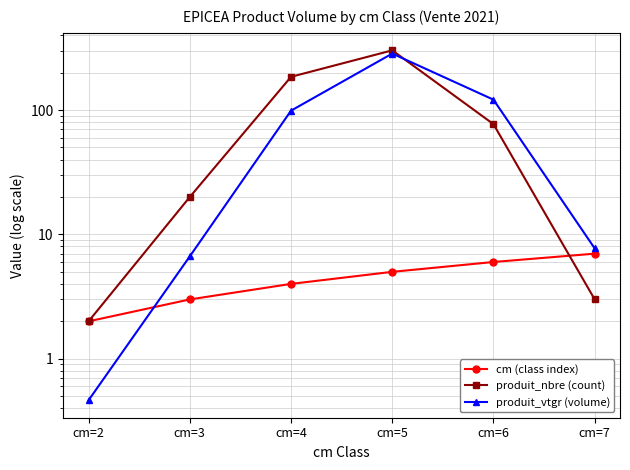

What is the total value across all series at cm=7?

17.7